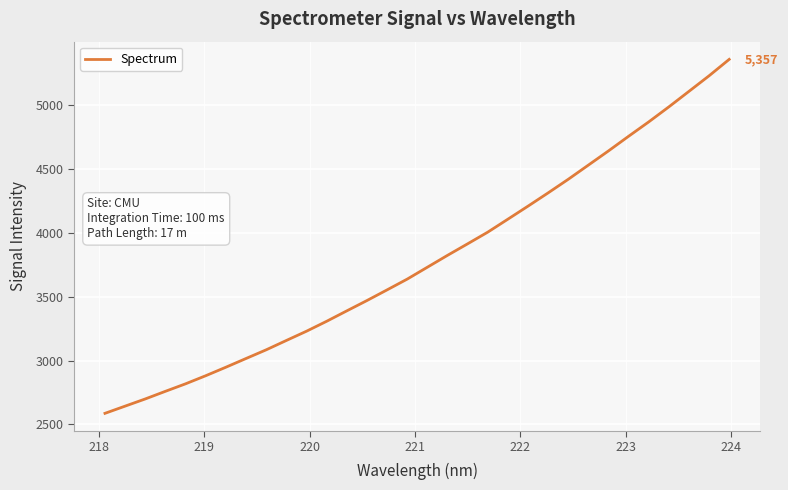

Reading left to right, extract all data points from this chart.

2587.3	2643.7	2699.9	2759.6	2818.3	2881.6	2948.1	3016.4	3084.2	3157.3	3229.7	3307.5	3388.9	3469.7	3553.1	3637.4	3730.3	3823.2	3913.5	4004.8	4106.3	4208.2	4312.1	4418.4	4529.4	4640.5	4755.1	4867.5	4984.9	5106.4	5228.1	5356.6